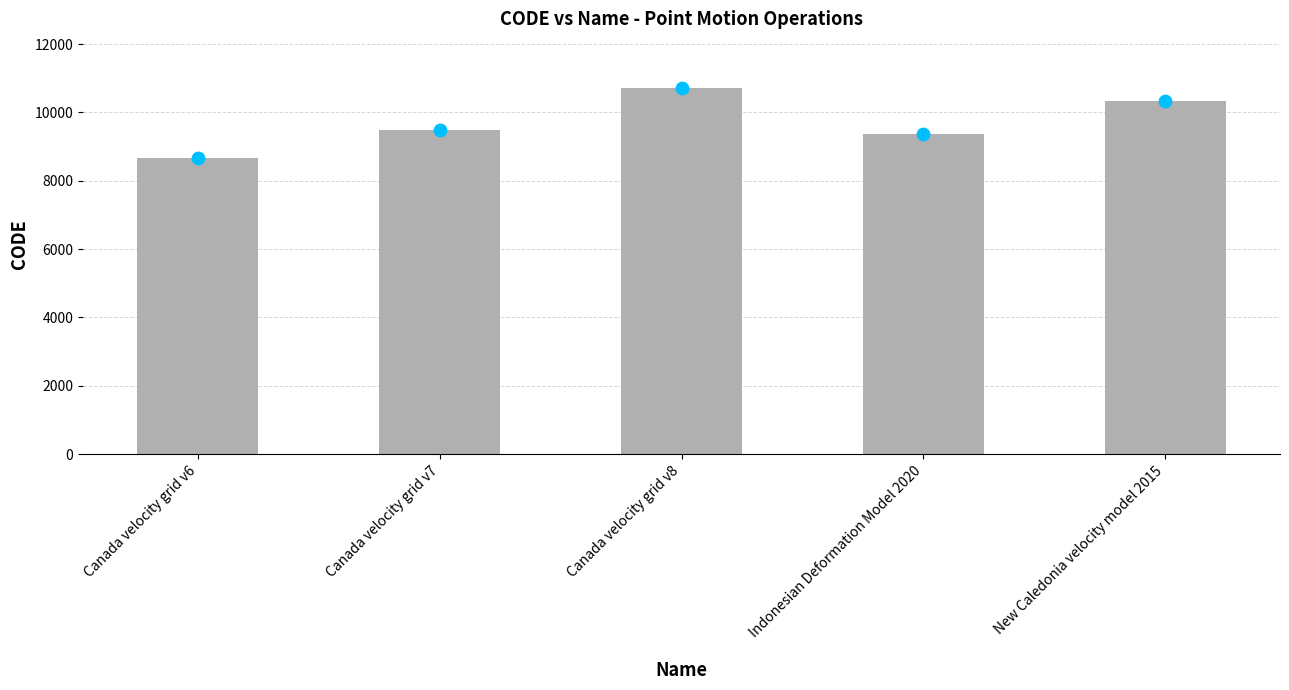

Which series has the largest total across all categories?

CODE